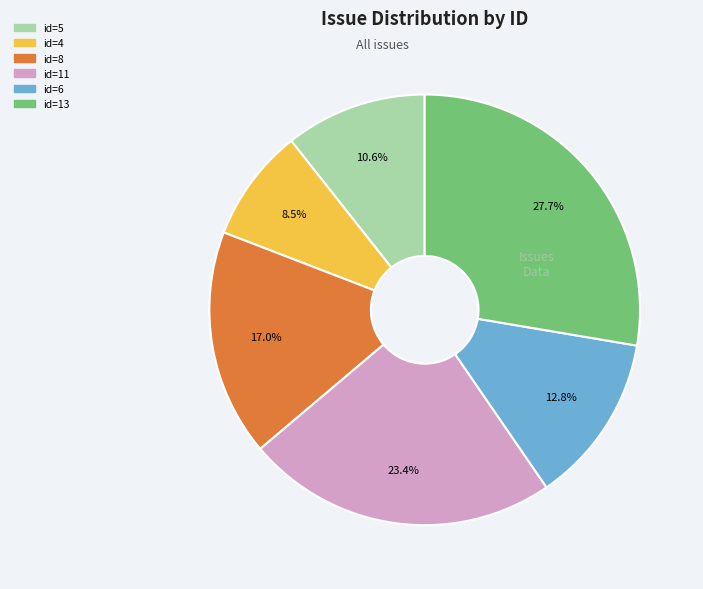

Is there a majority slice in this chart?

No